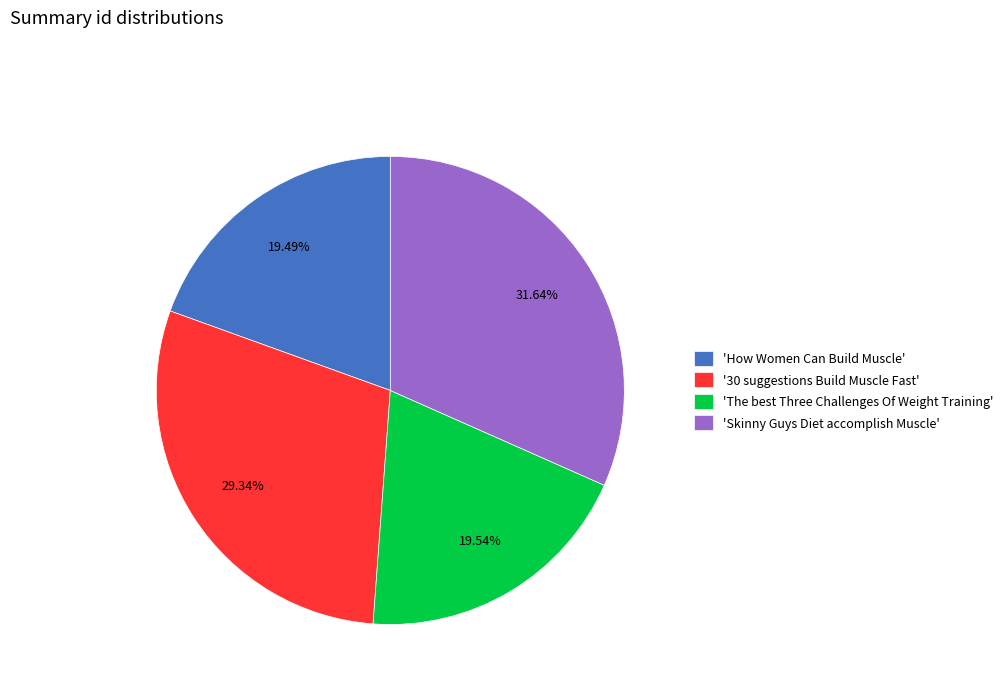

Is there a majority slice in this chart?

No